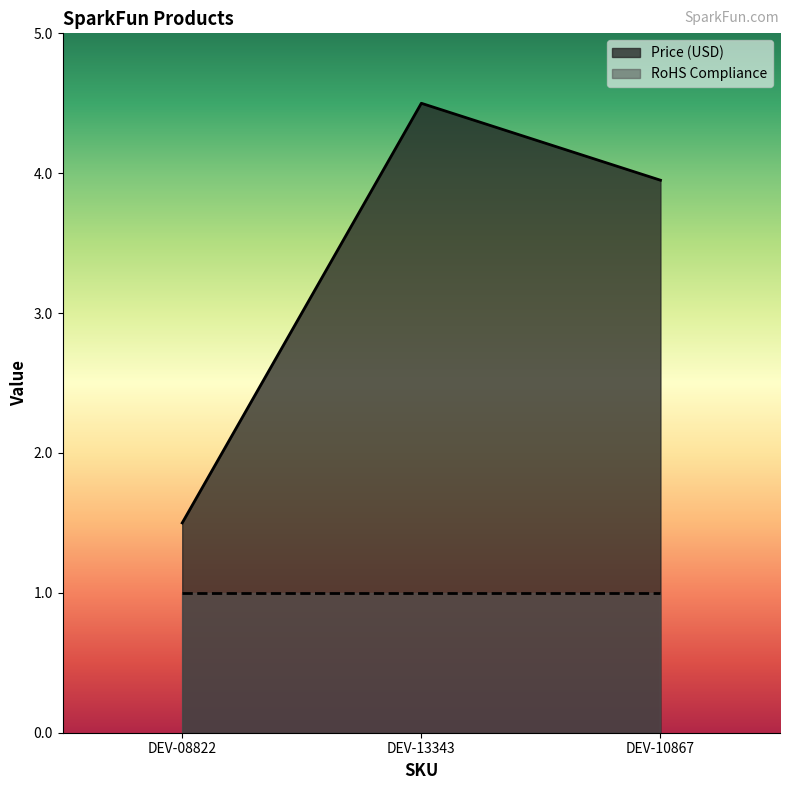

What is the greatest value displayed?

4.5